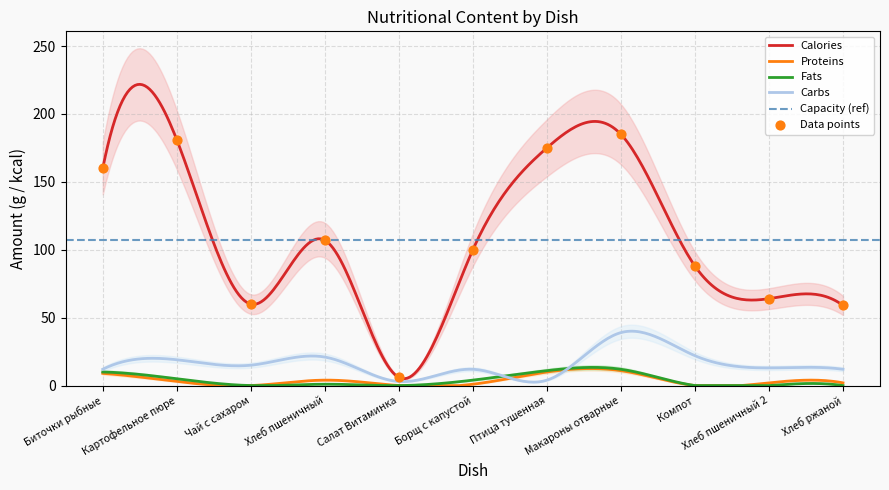

Which series has the widest spread of Y values?

Calories